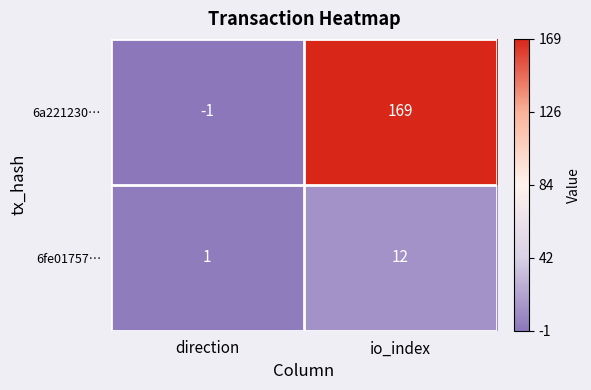

Which series has the widest spread of values?

6a221230…